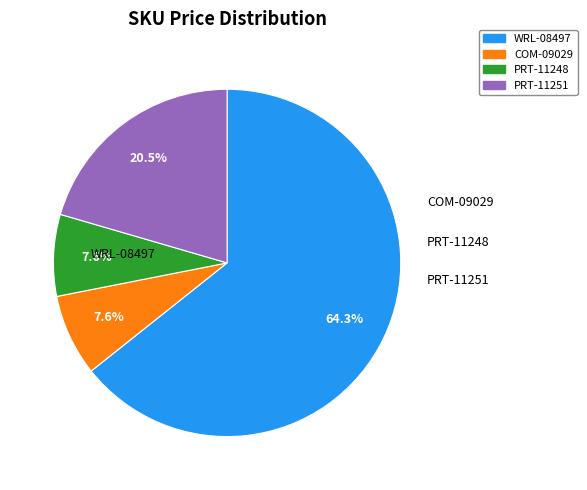

What is the largest slice in the pie chart?

WRL-08497